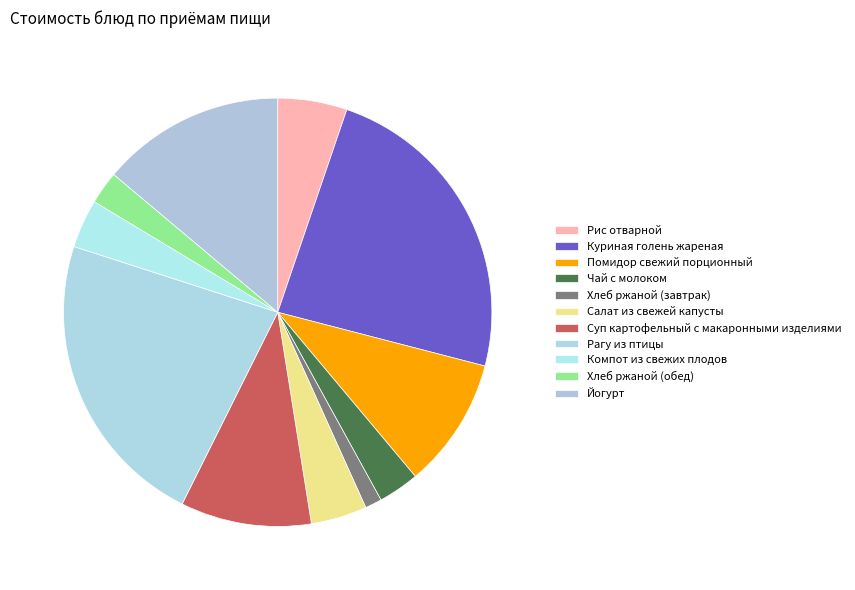

Which slice is the largest?

Куриная голень жареная